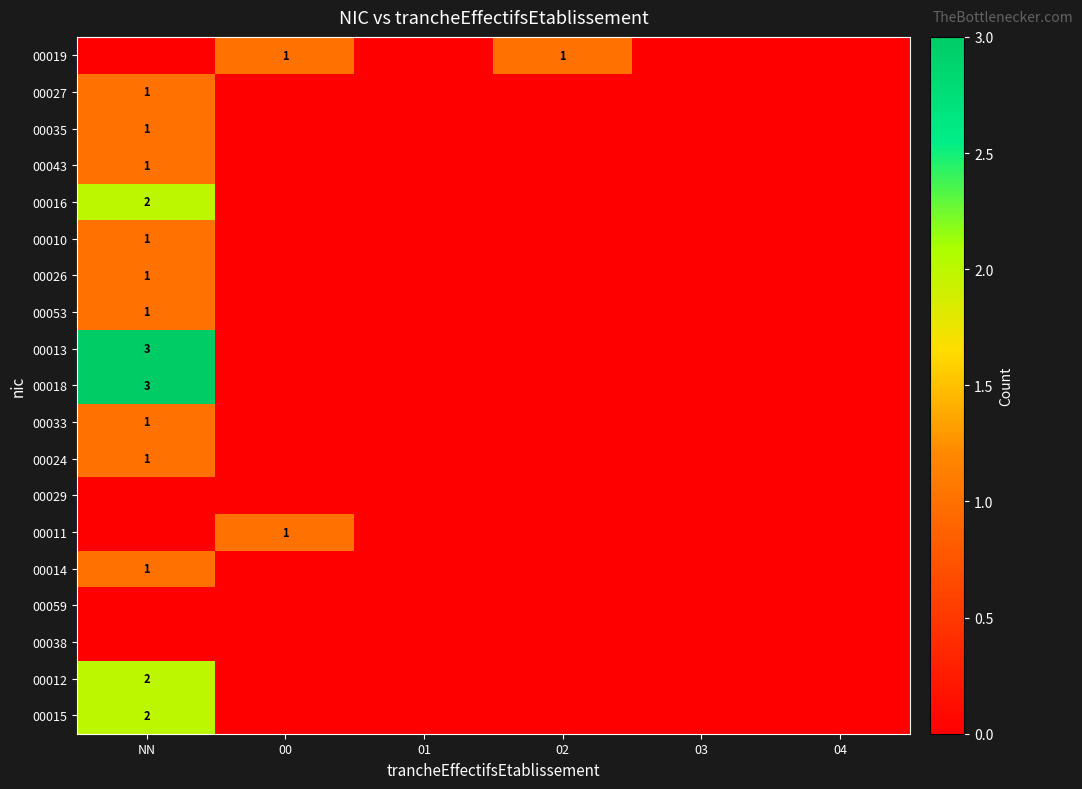

What is the total value across all series at 02?

1